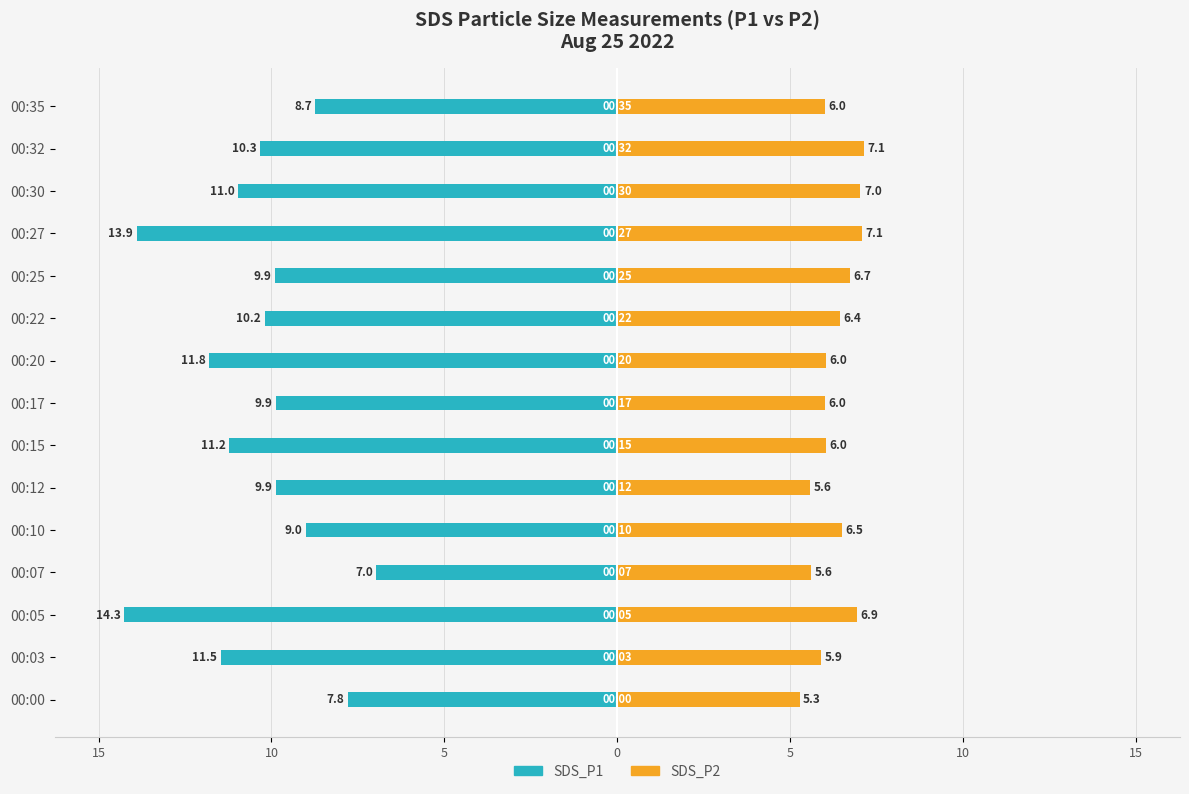

Reading left to right, list all the values displayed in this chart.

SDS_P1: -7.8	-11.5	-14.3	-7.0	-9.0	-9.9	-11.2	-9.9	-11.8	-10.2	-9.9	-13.9	-11.0	-10.3	-8.7
SDS_P2: 5.3	5.9	6.9	5.6	6.5	5.6	6.0	6.0	6.0	6.4	6.7	7.1	7.0	7.1	6.0